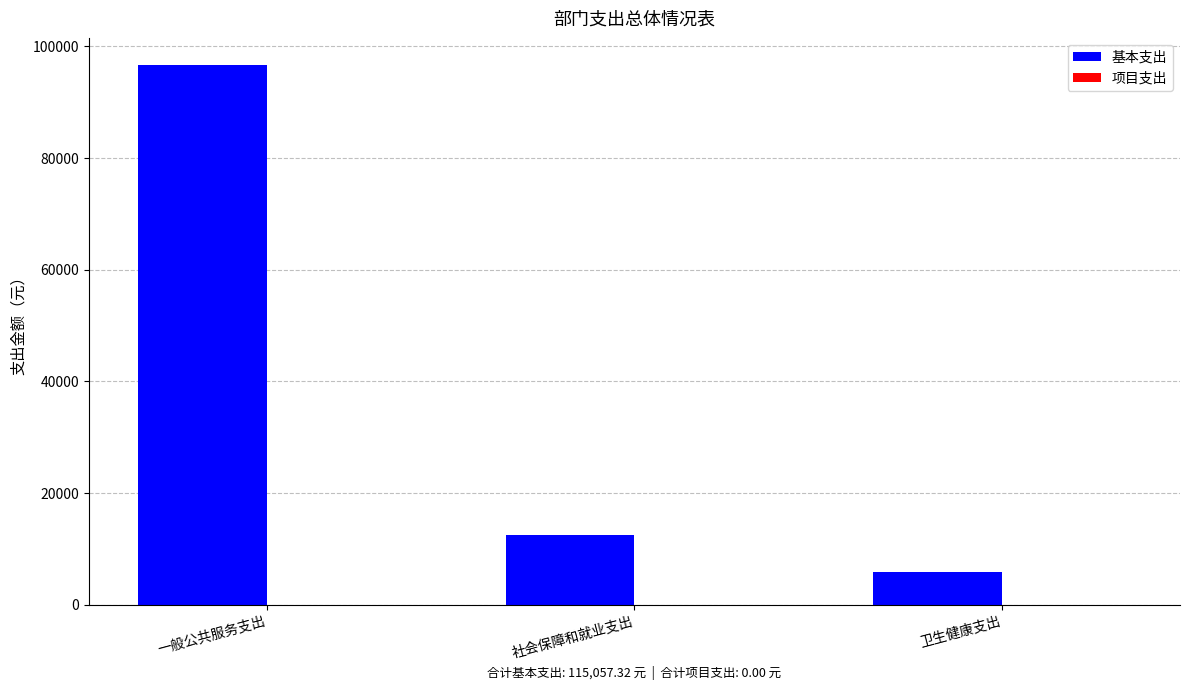

Which has a higher value, 卫生健康支出 or 一般公共服务支出?

一般公共服务支出